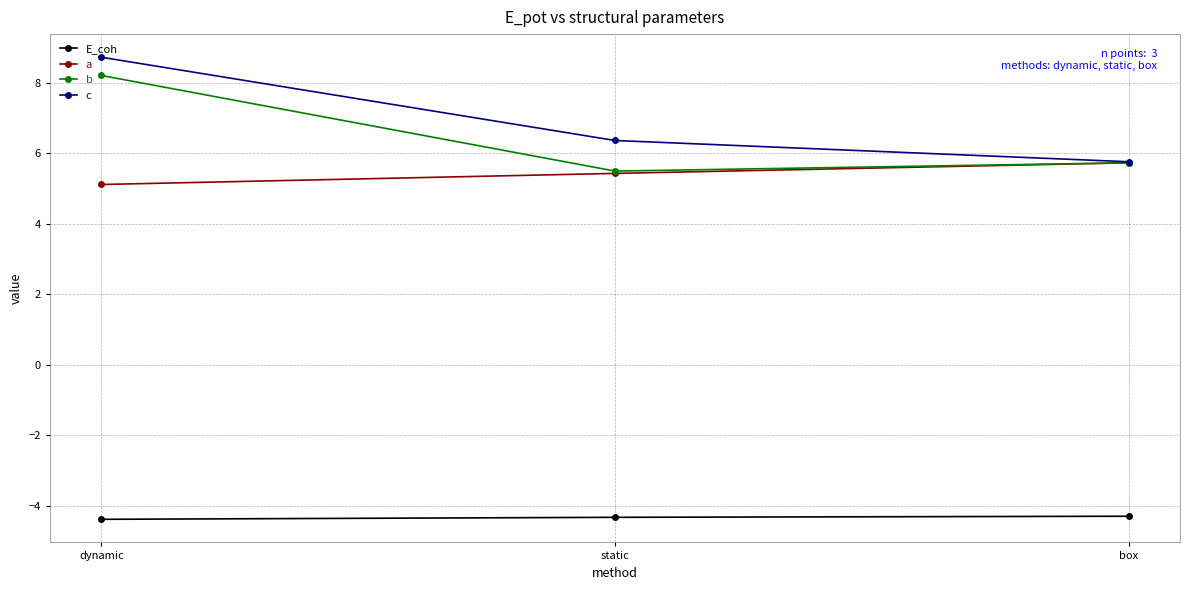

The value of b at box is 8.5. True or false?

False